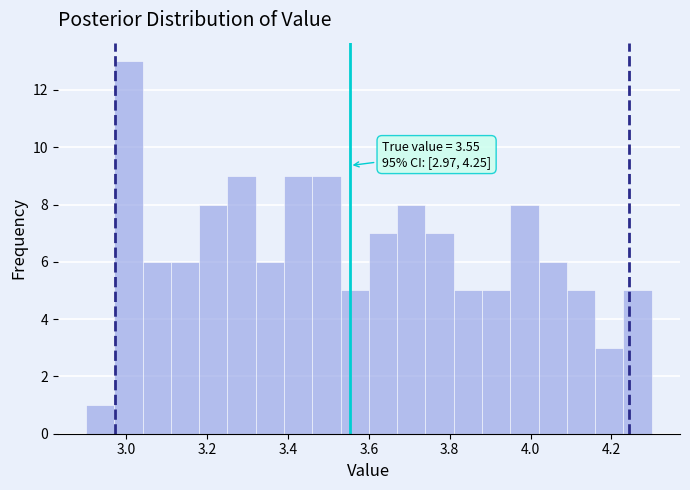

Around what value on the x-axis is the tallest bar? Give the approximate position of its centre, as read against the axis.

3.00